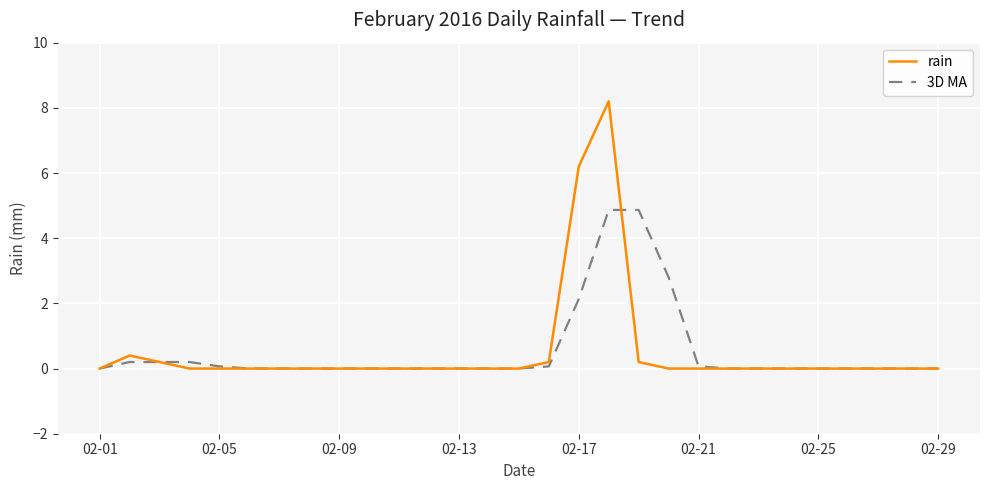

Which series has the largest range (max minus min)?

rain